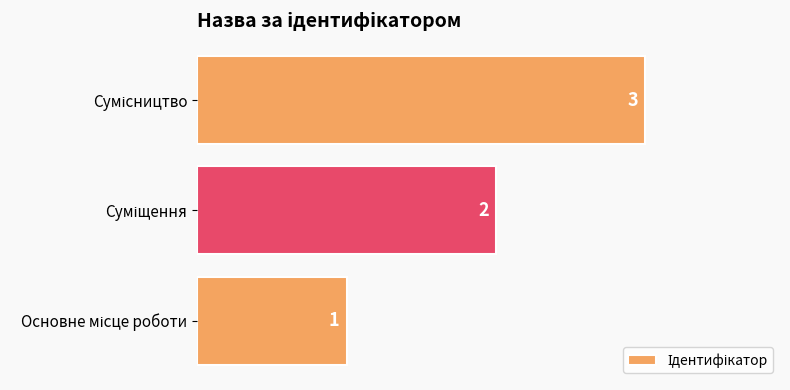

How many values are between 1 and 3?

3